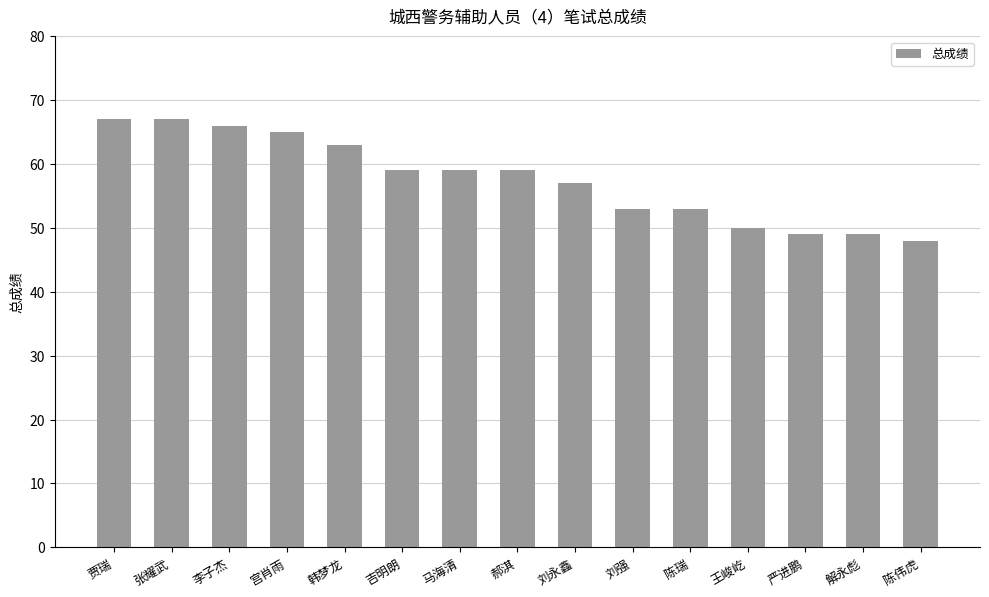

True or false: the data shows 89 at 王峻屹.

False